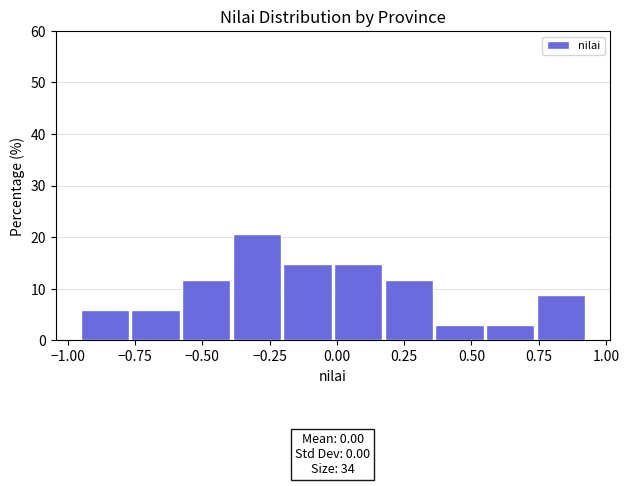

Around what value on the x-axis is the tallest bar? Give the approximate position of its centre, as read against the axis.

-0.30